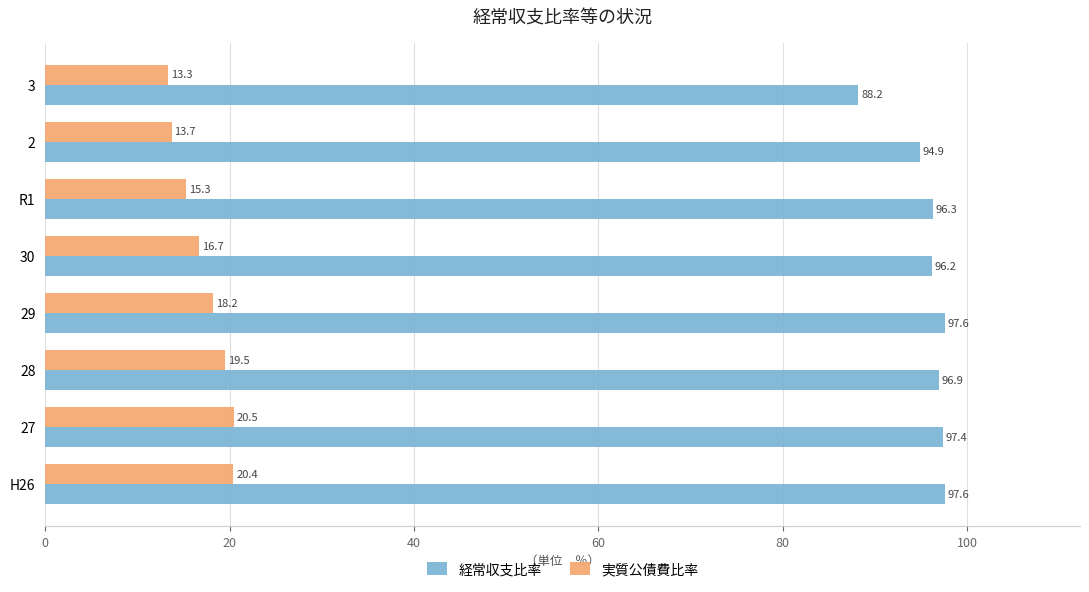

Count the number of data series in this chart.

2